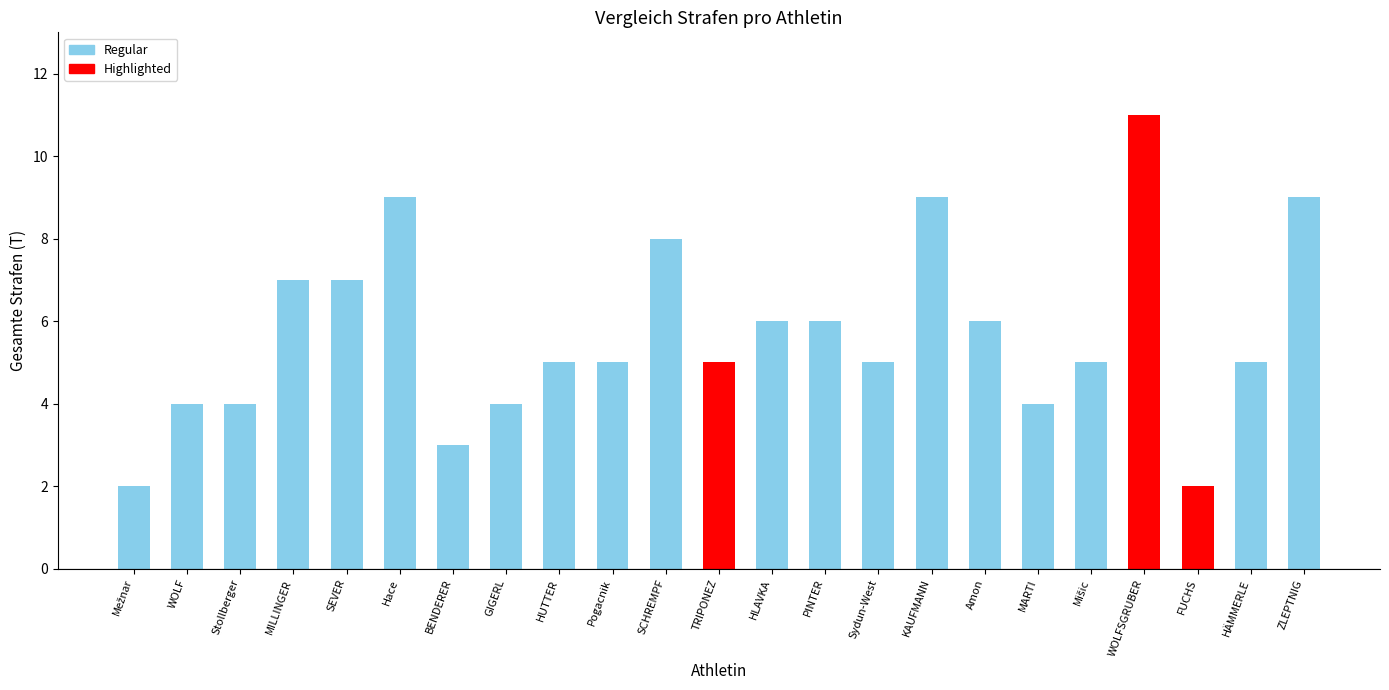

Between Sydun-West and MARTI, which is larger?

Sydun-West